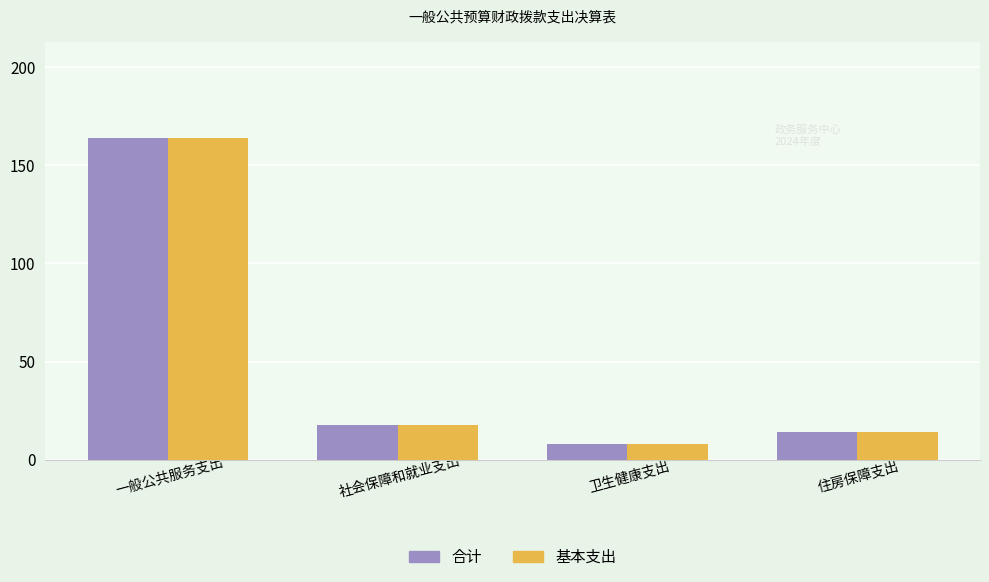

What is the approximate value of 基本支出 at 住房保障支出?

14.1